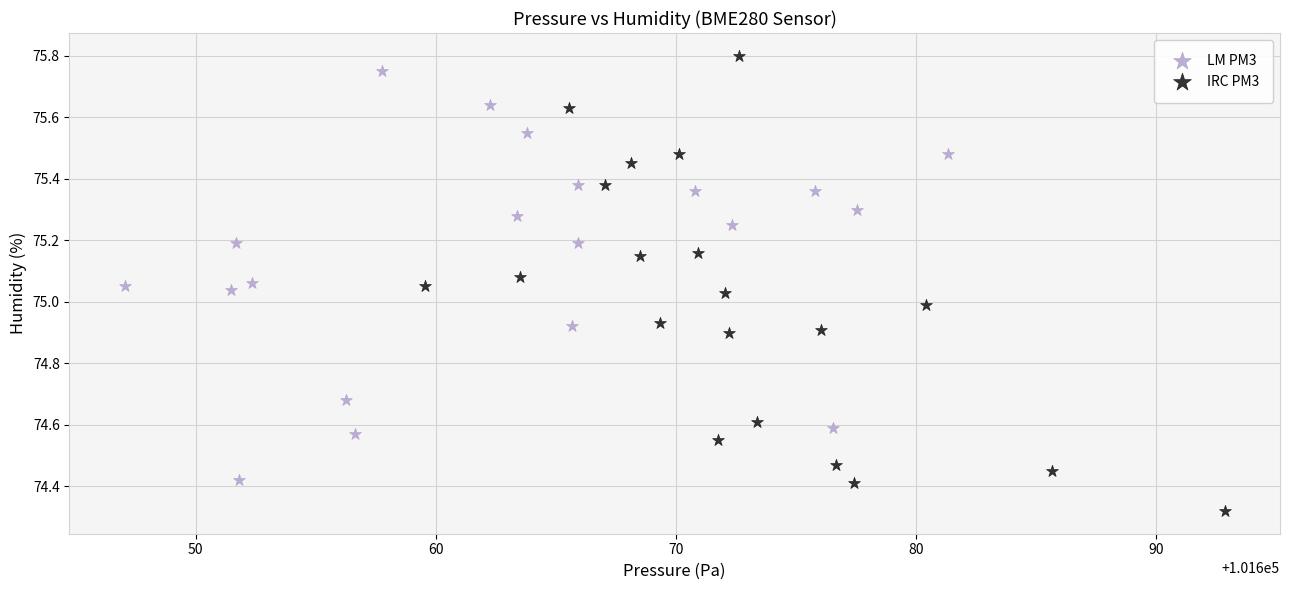

Which series has the widest spread of Y values?

IRC PM3